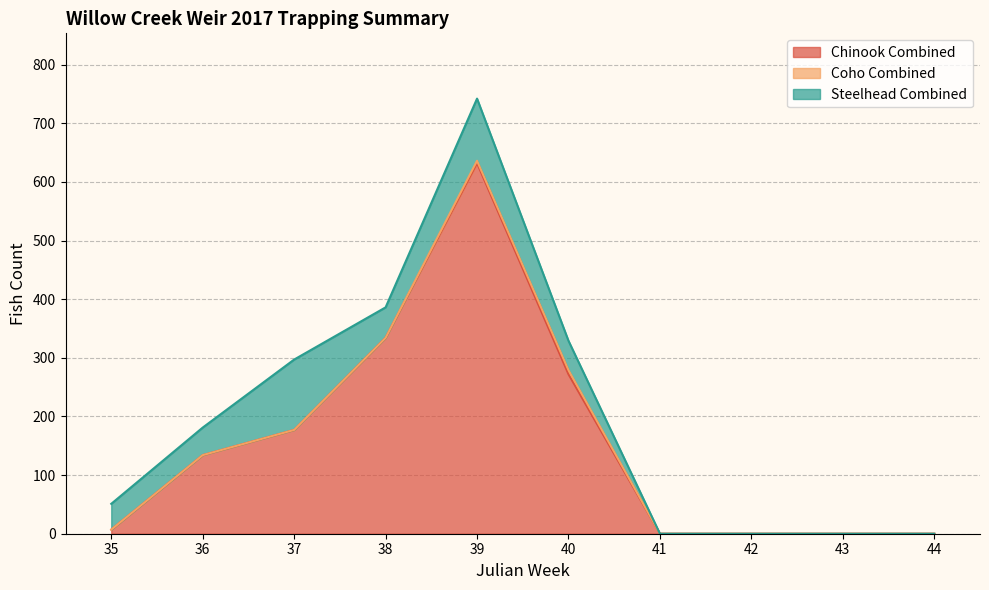

Is the value of Chinook Combined at 39 greater than the value of Steelhead Combined at 42?

Yes